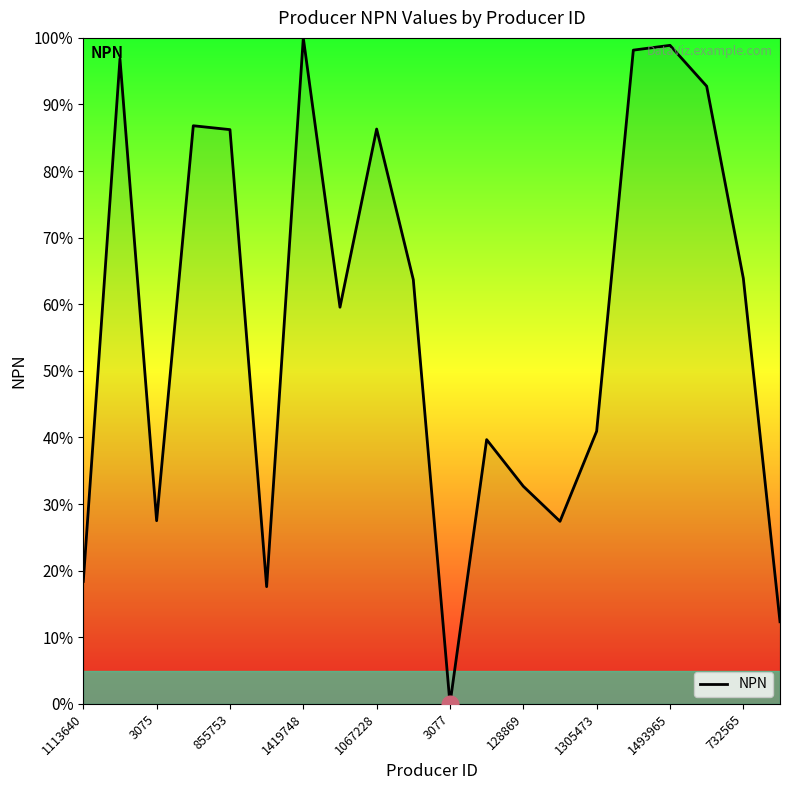

What is the difference between the maximum and minimum values?

100.0